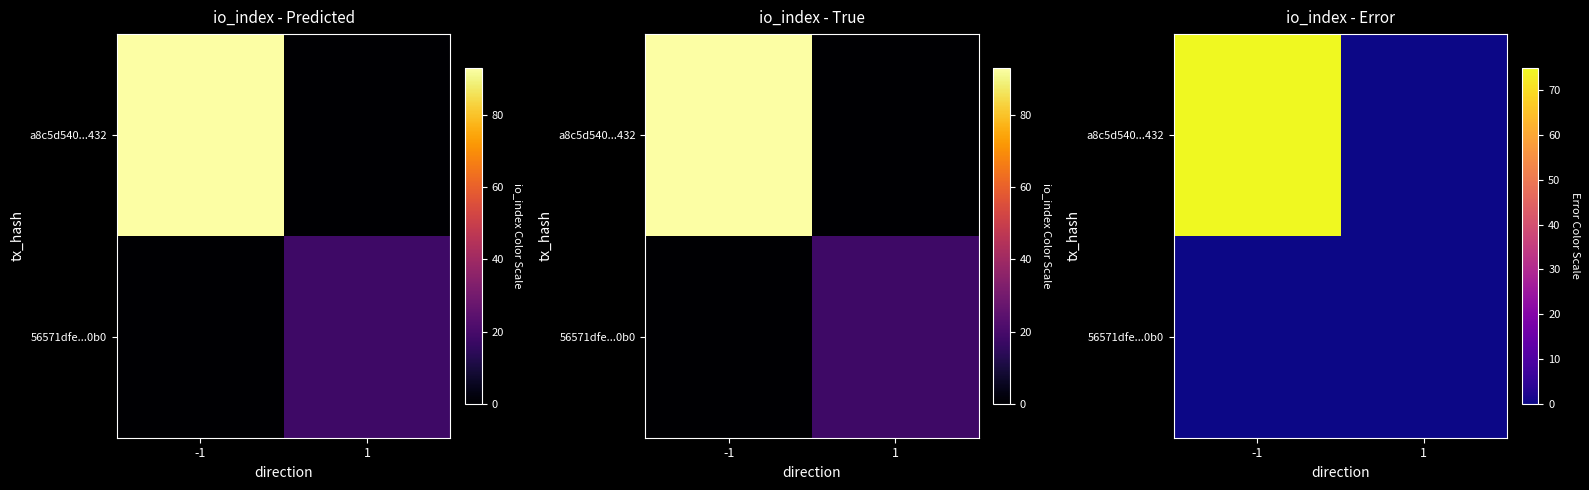

Is the value of 56571dfe...0b0 at -1 greater than the value of a8c5d540...432 at 1?

No